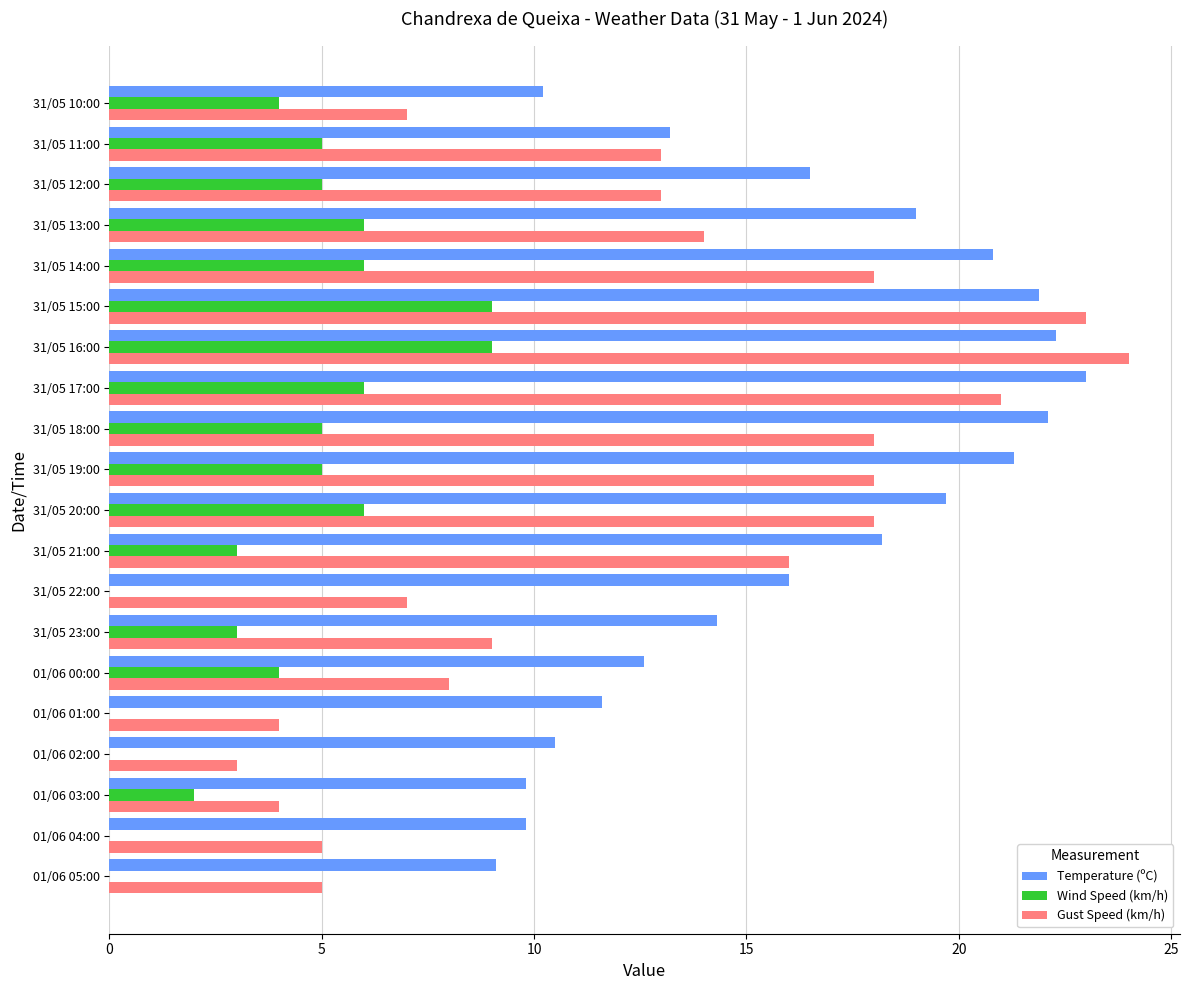

What are all the series names shown in the legend?

Temperature (ºC), Wind Speed (km/h), Gust Speed (km/h)